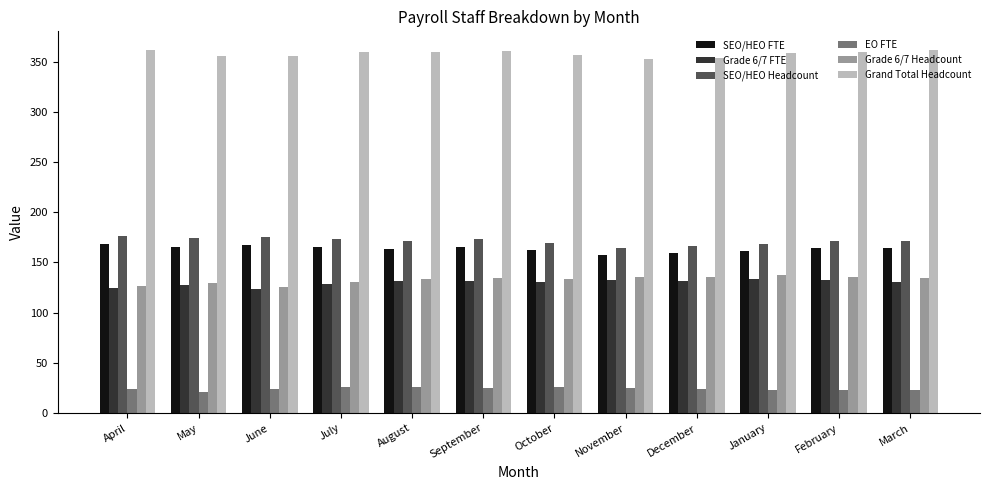

Is the value of Grand Total Headcount at September greater than the value of EO FTE at October?

Yes